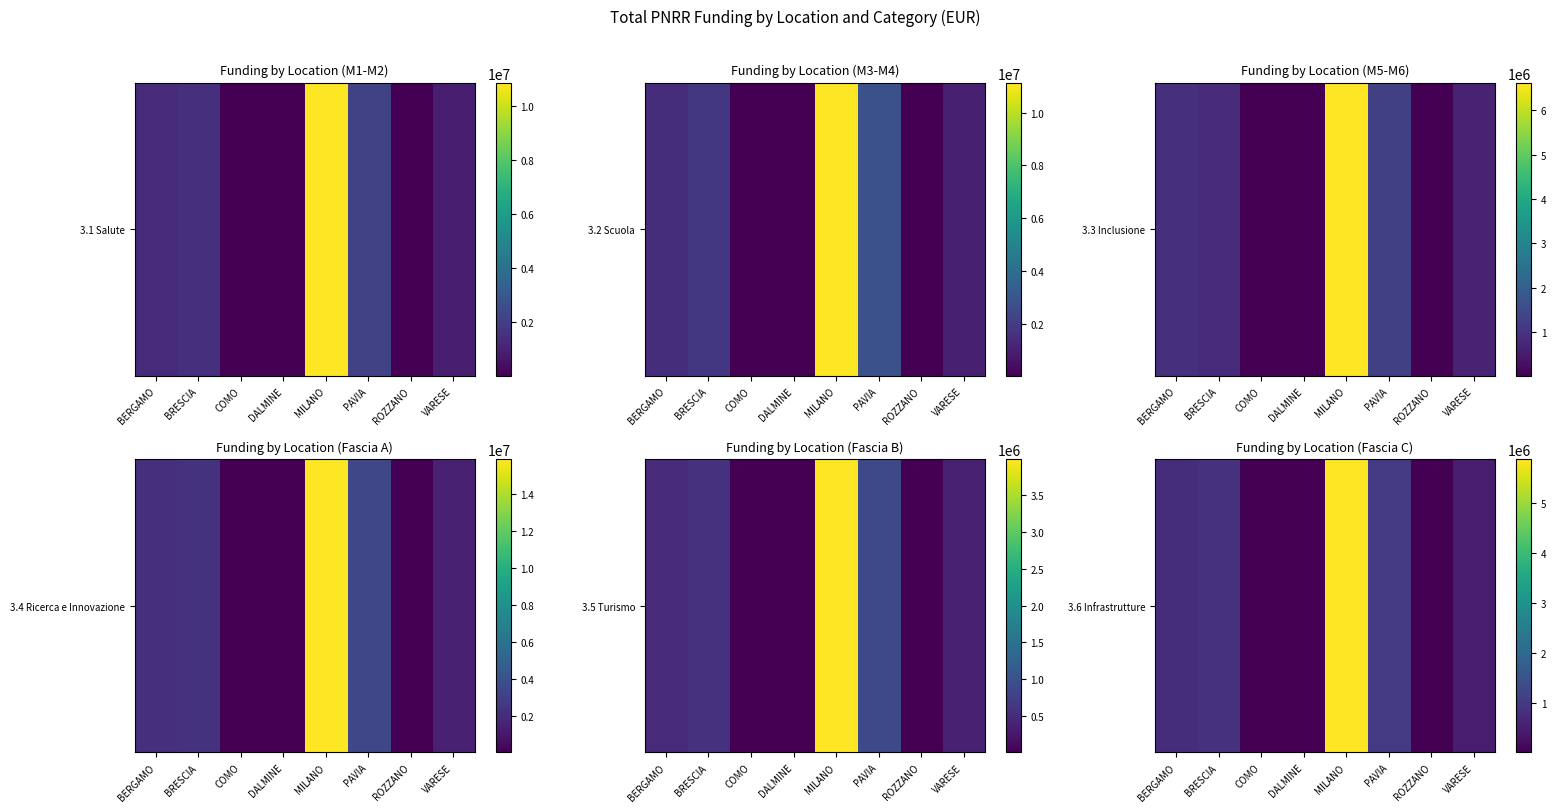

Is it true that the value at DALMINE is 3196.5?

False